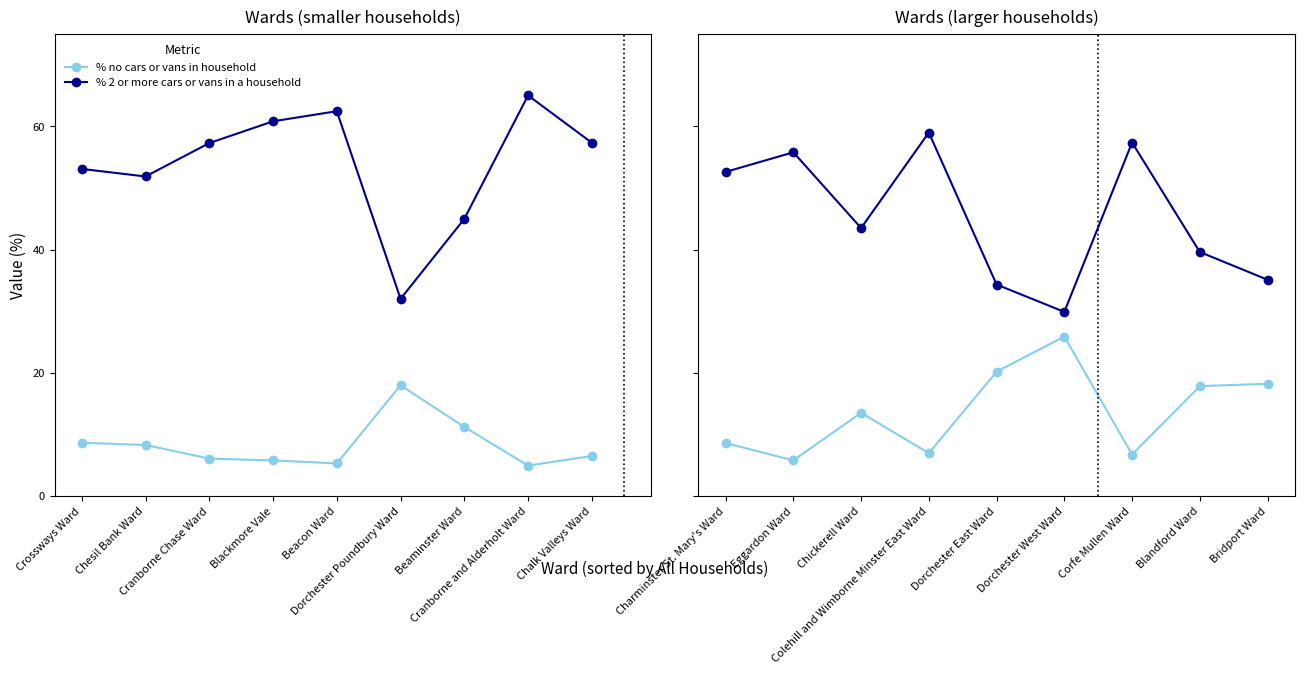

What is the label of the 1st point from the left?

Charminster St. Mary's Ward